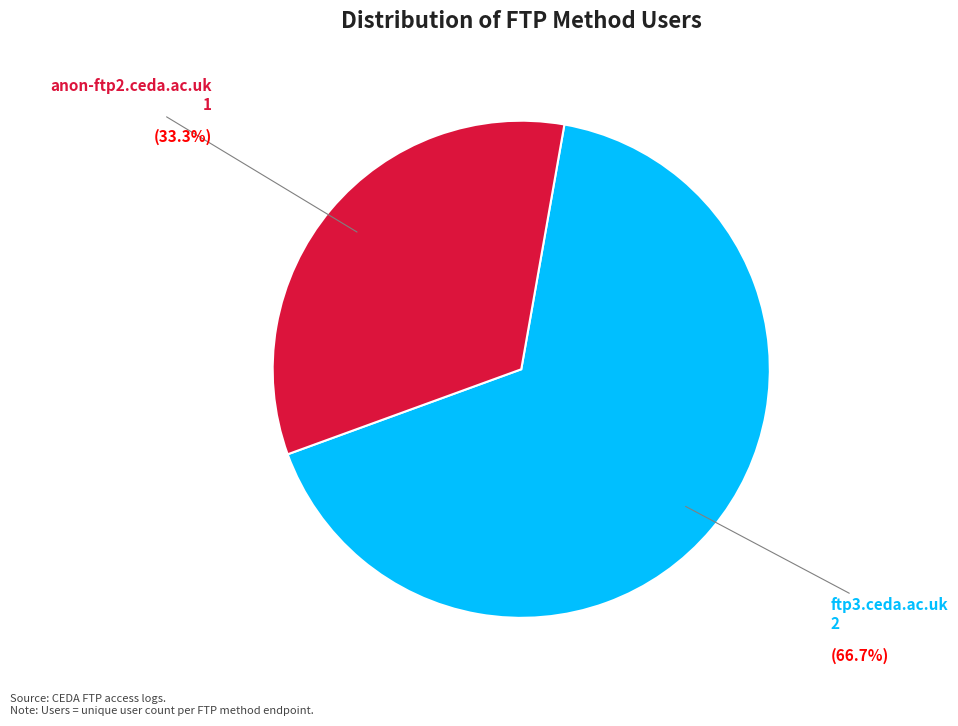

Rank the categories by value from lowest to highest.

anon-ftp2.ceda.ac.uk, ftp3.ceda.ac.uk